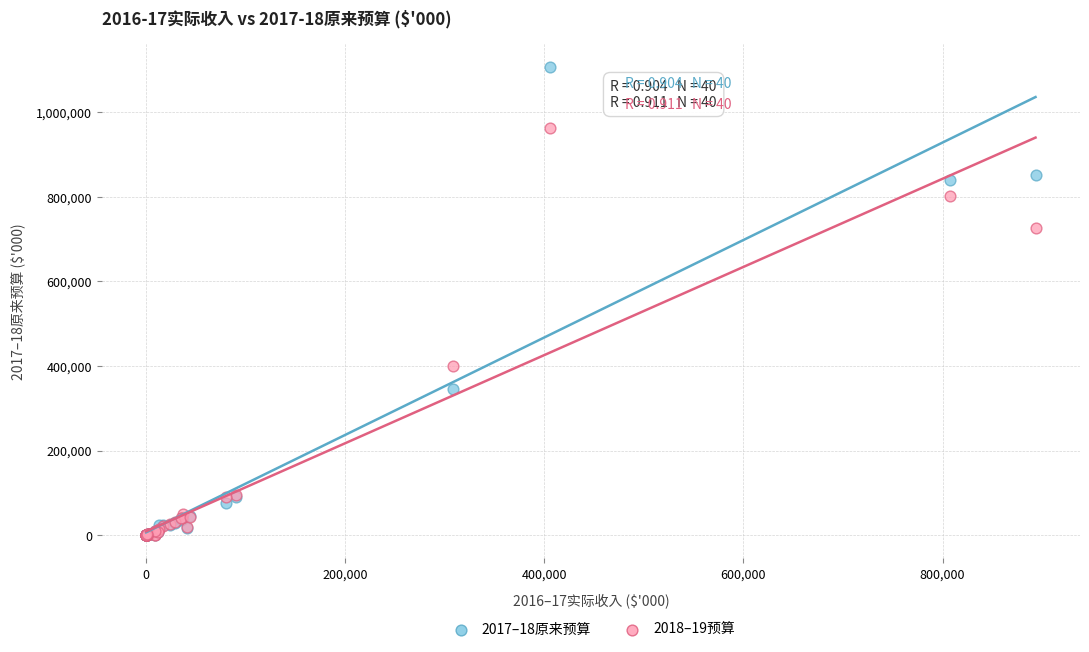

Which series has the widest spread of Y values?

2017–18原来预算